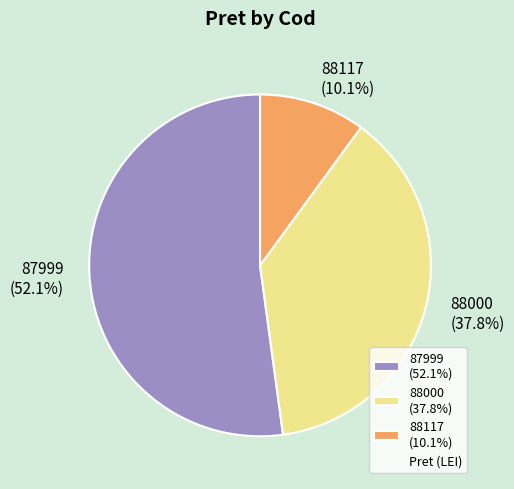

Count the number of slices in the pie.

3